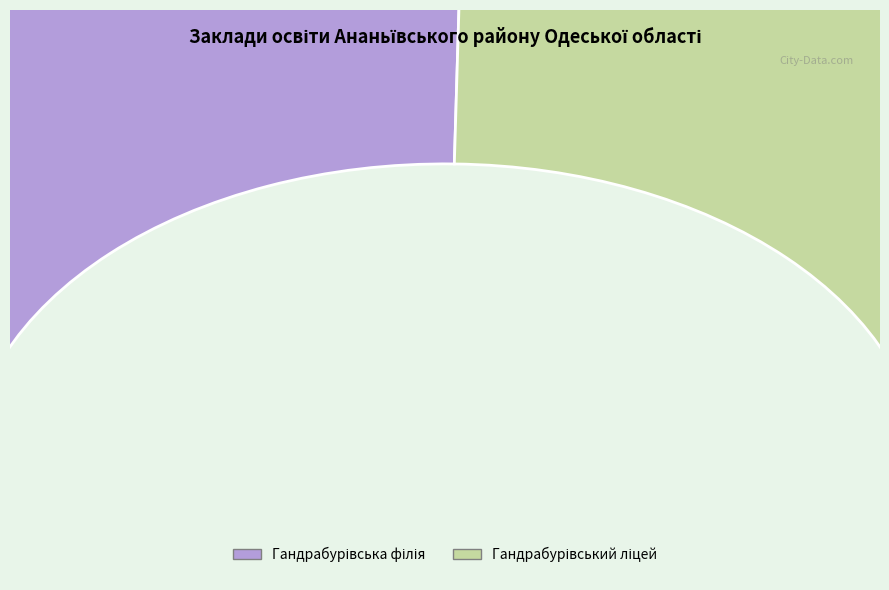

Count the number of slices in the pie.

2